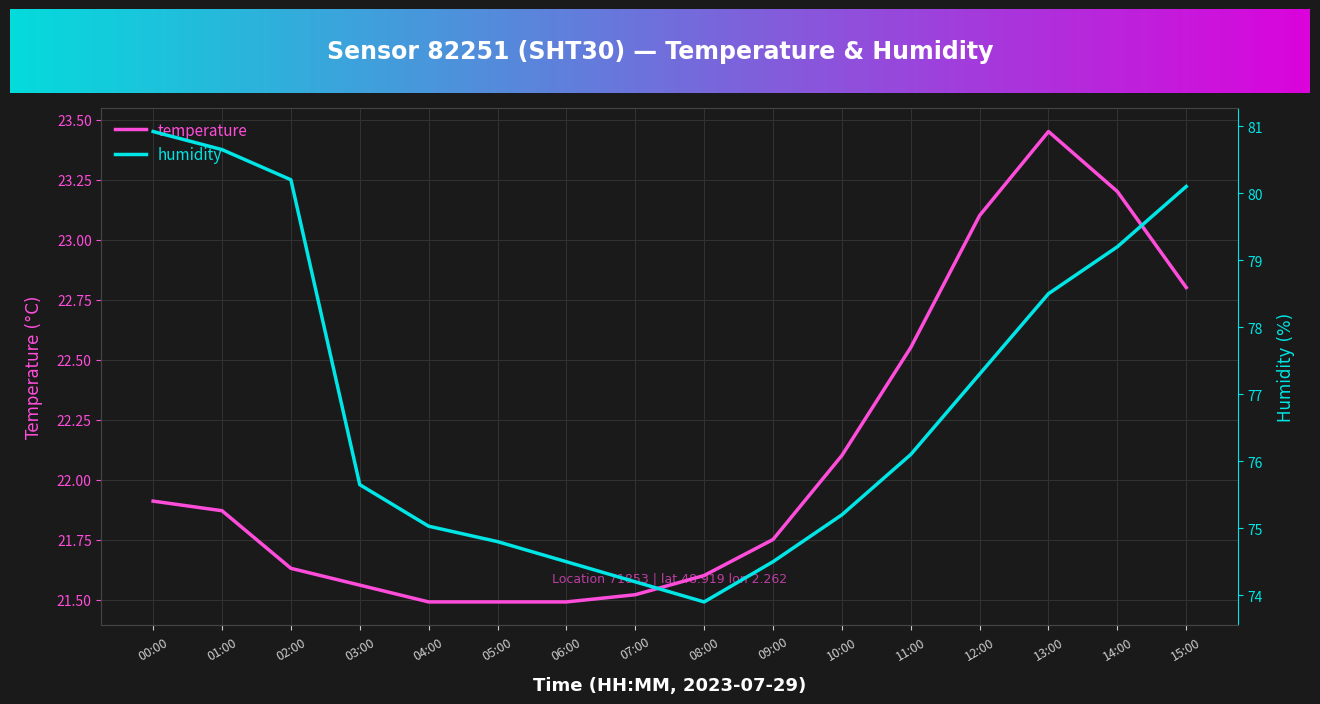

What is the average value of the humidity series?

76.9